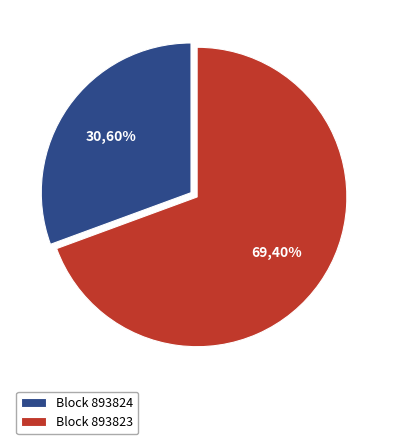

How many slices are in this pie chart?

2